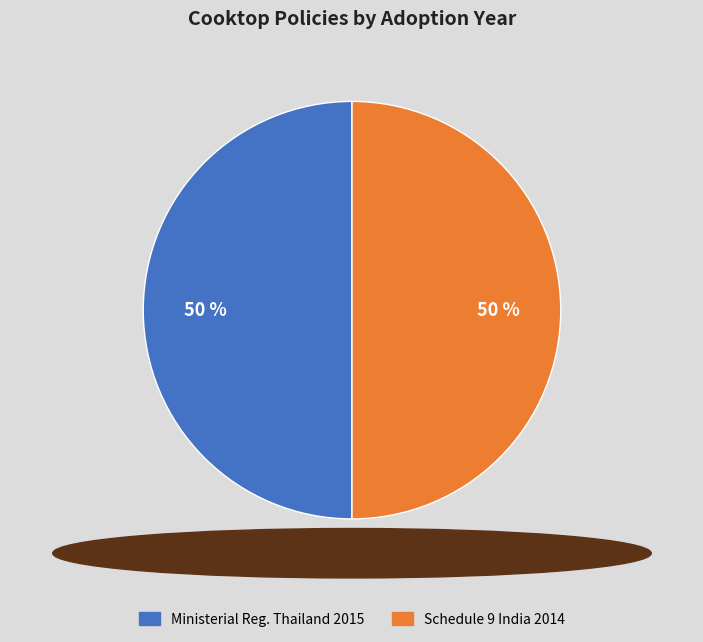

What percentage is the Ministerial Reg. Thailand 2015 slice, to the nearest percent?

50%